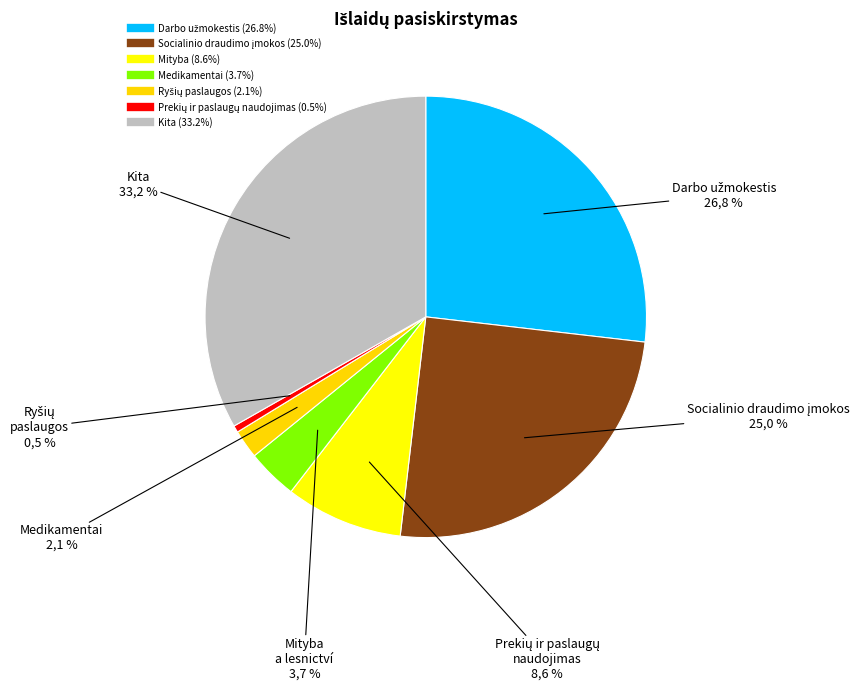

Is Medikamentai the majority of the pie?

No